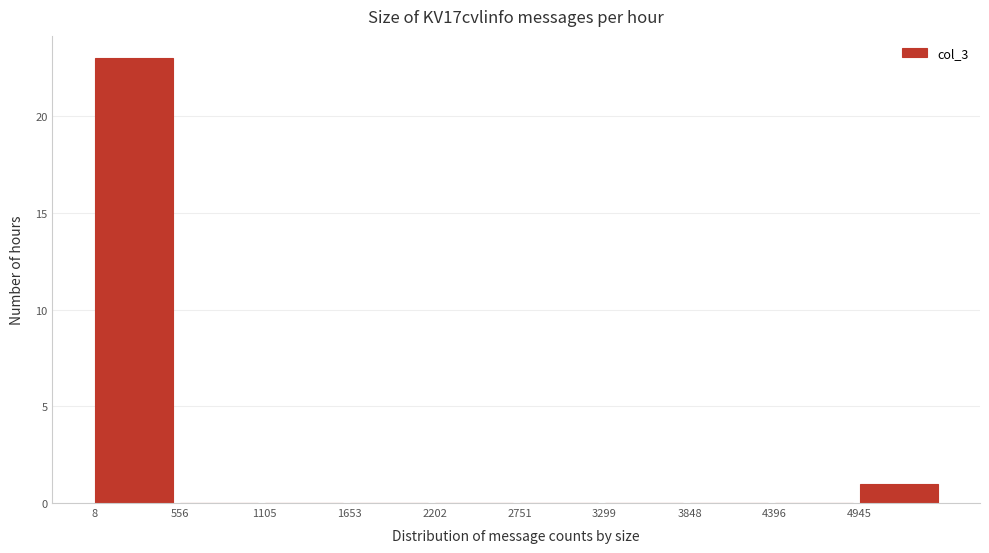

Reading left to right, list every bar in this chart as the range it spans on the x-axis followed by its height. Neither the bar edges nor the heights are printed on the chart, so give them approximately, as read against the axes.

0 to 600: 23
600 to 1100: 0
1100 to 1700: 0
1700 to 2200: 0
2200 to 2800: 0
2800 to 3300: 0
3300 to 3800: 0
3800 to 4400: 0
4400 to 4900: 0
4900 to 5500: 1